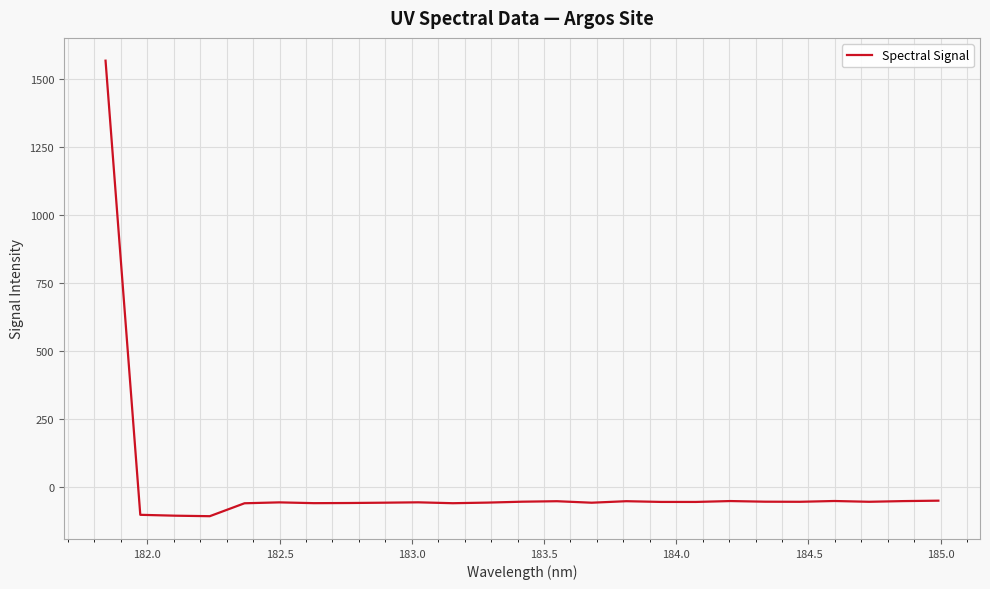

What is the minimum value shown in the chart?

-106.9